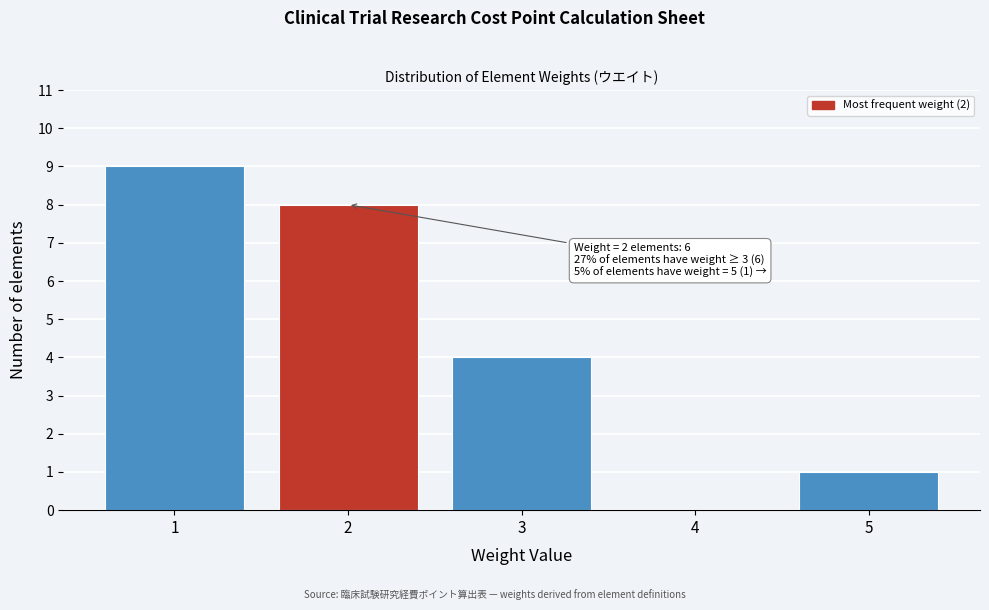

Which range on the x-axis has the tallest bar?

0.5 to 1.5